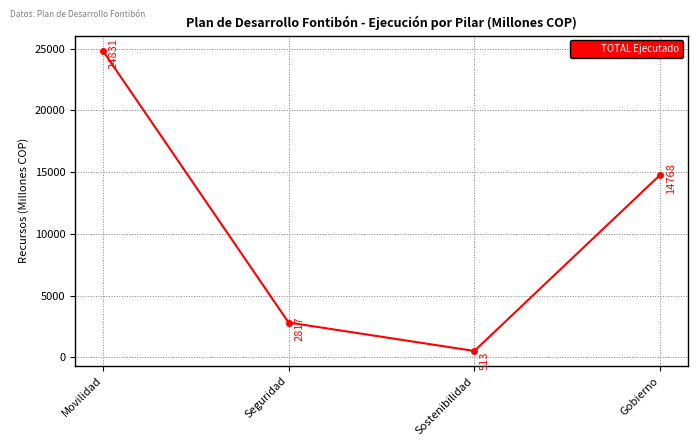

How many values are below 14768?

2